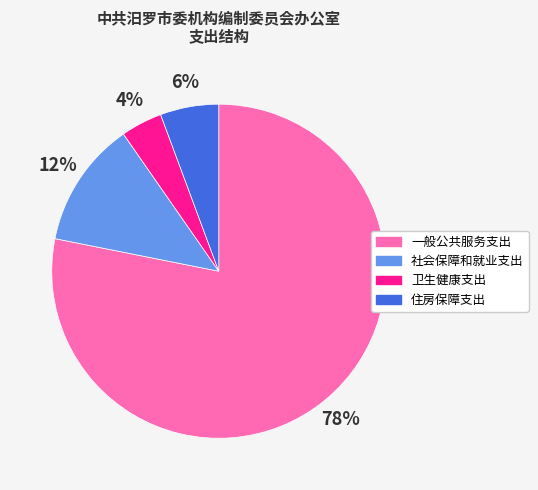

Which category accounts for the majority?

一般公共服务支出